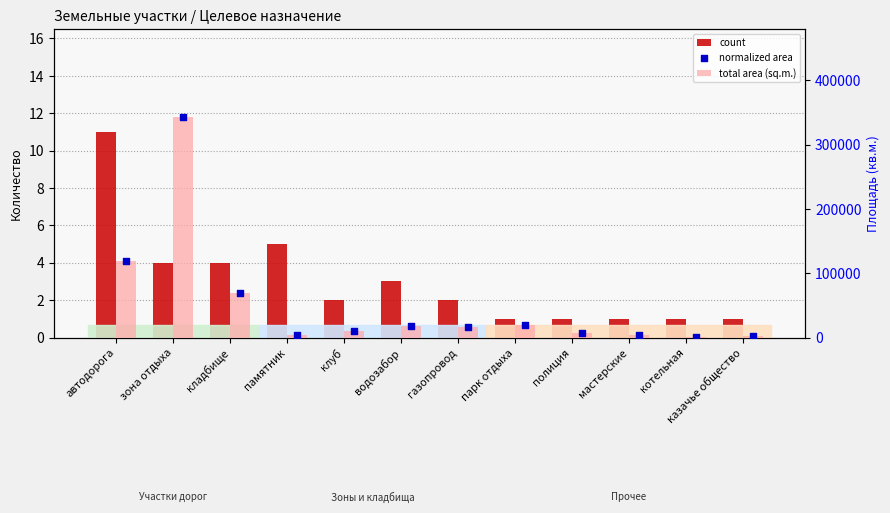

What are all the series names shown in the legend?

count, total area (sq.m.), normalized area